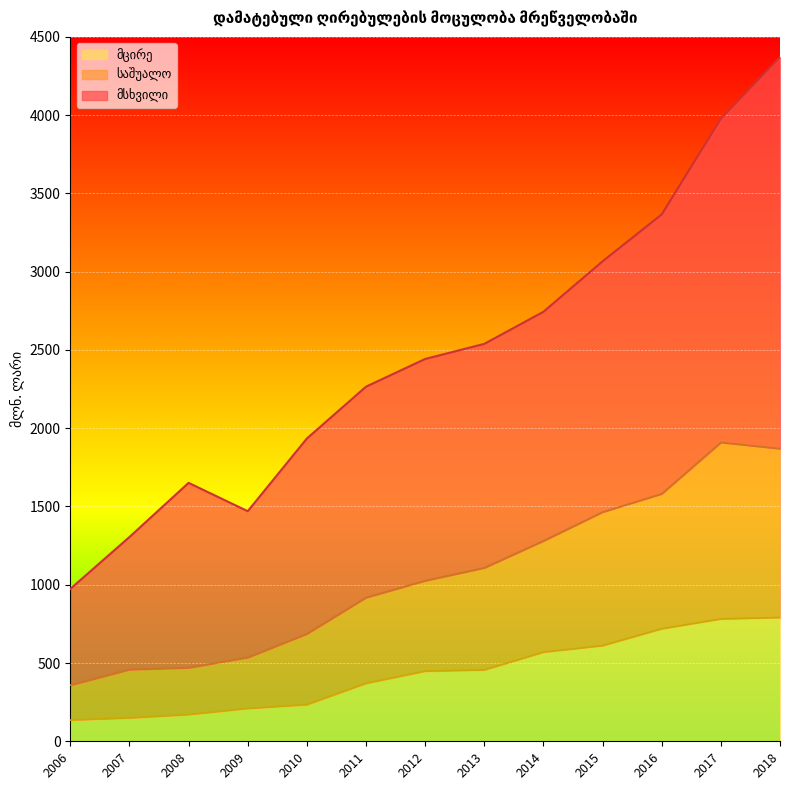

Which category has the highest value across all series?

2018